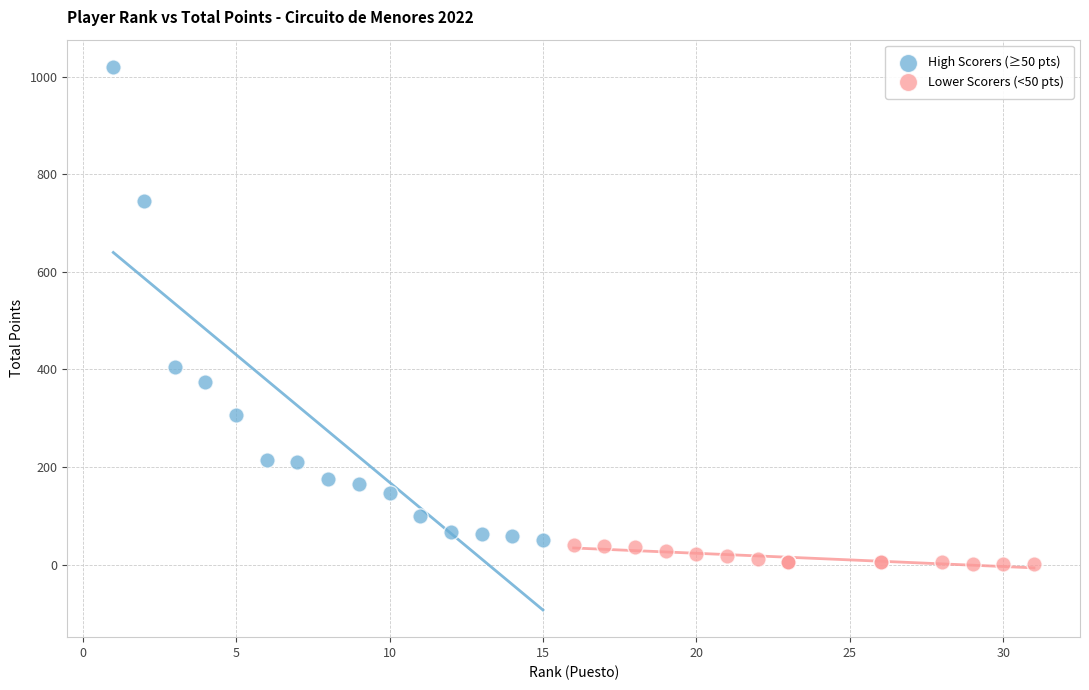

Which series contains the highest Y value?

High Scorers (≥50 pts)